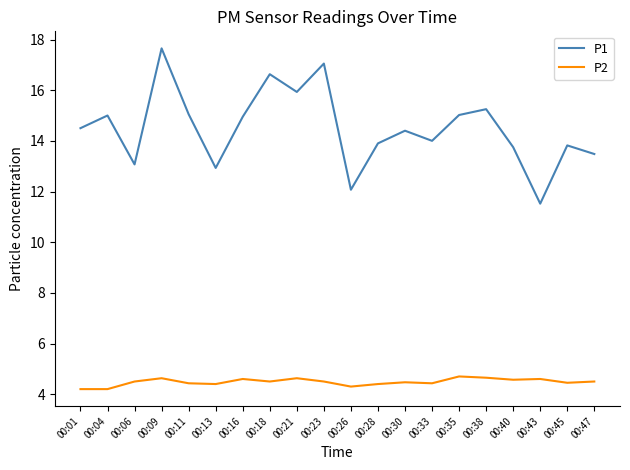

List the series in order of their overall mean, lowest first.

P2, P1